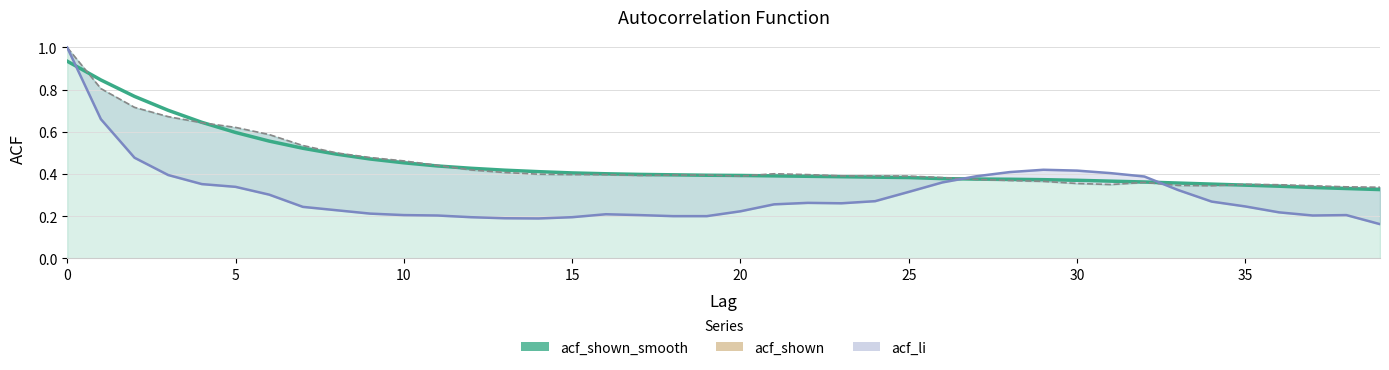

What is the difference between the maximum and minimum values in the acf_shown (raw) series?

0.7